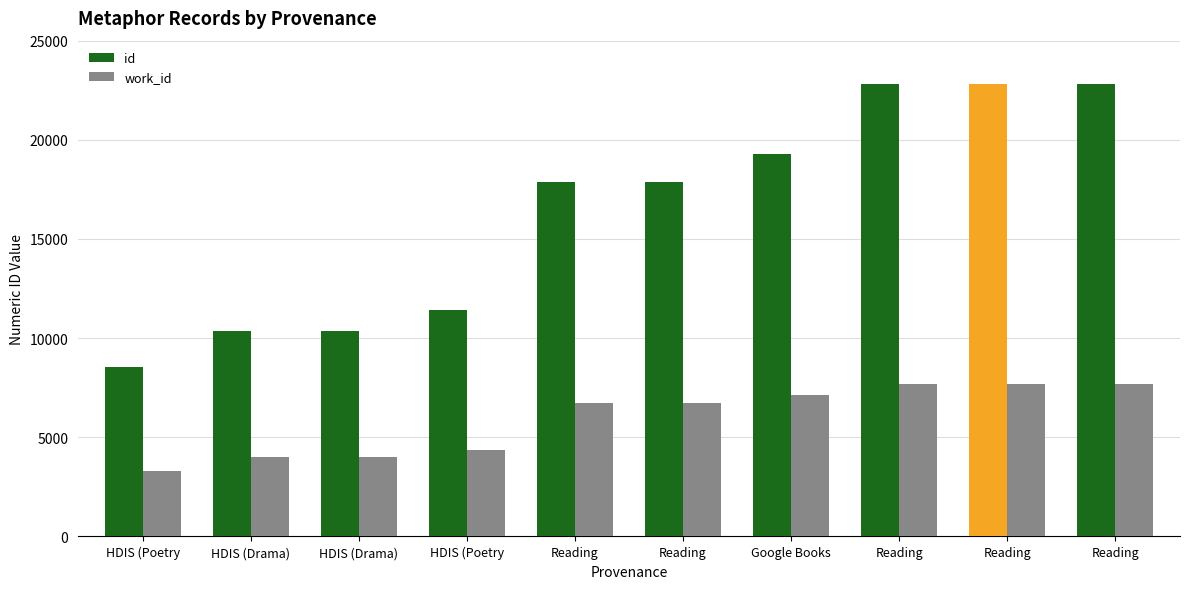

Are the bars grouped side by side (vs. stacked)?

Yes